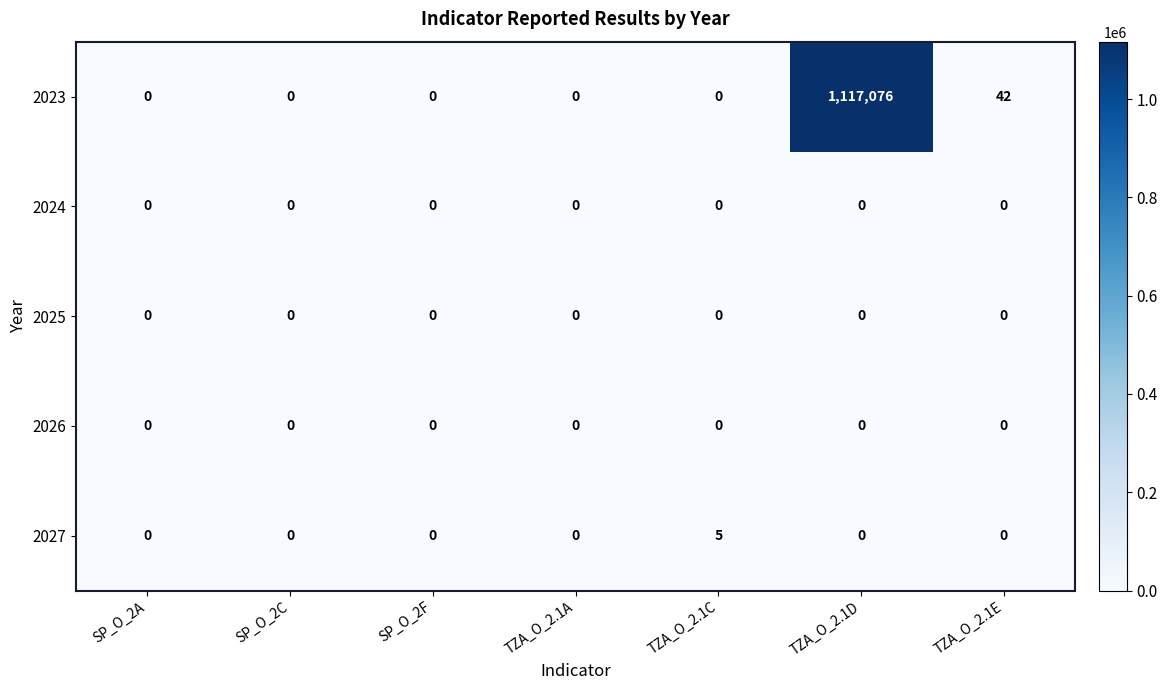

What is the total value across all series at TZA_O_2.1C?

5